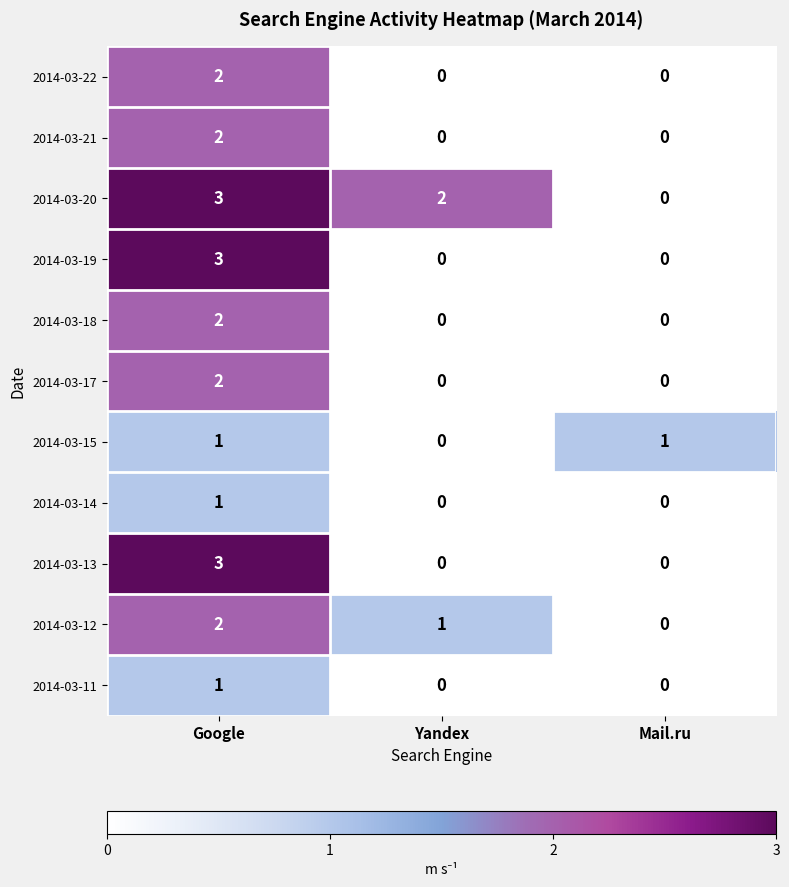

Which series has the largest total across all categories?

2014-03-20